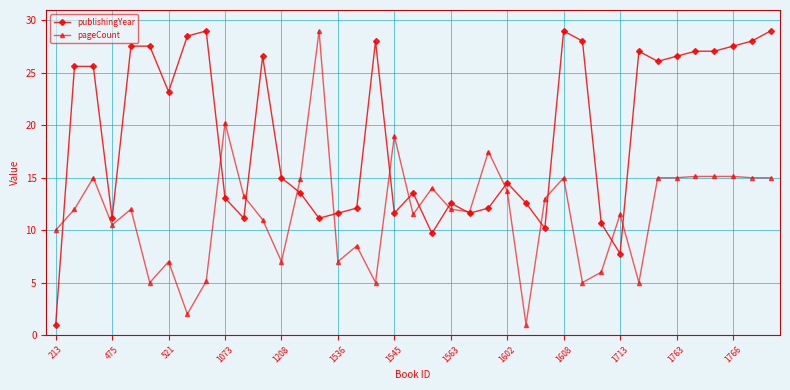

What is the lowest value of the pageCount series?

1.0